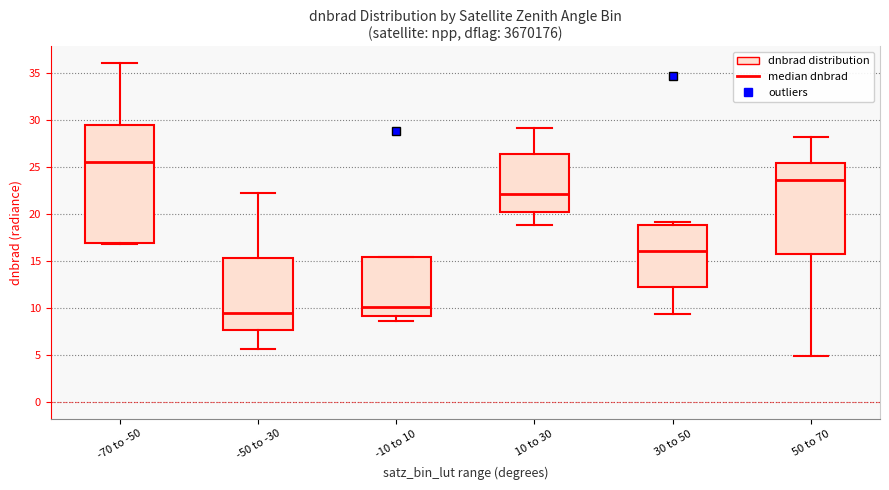

Which box has the highest median line?

-70 to -50